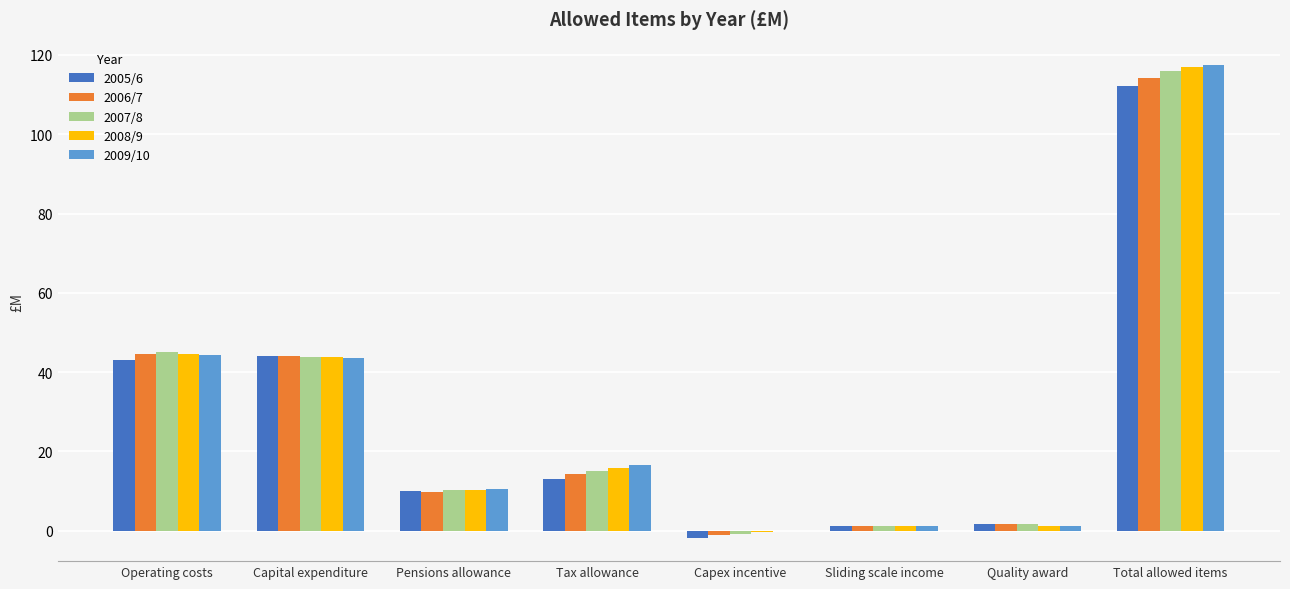

Count the number of data series in this chart.

5